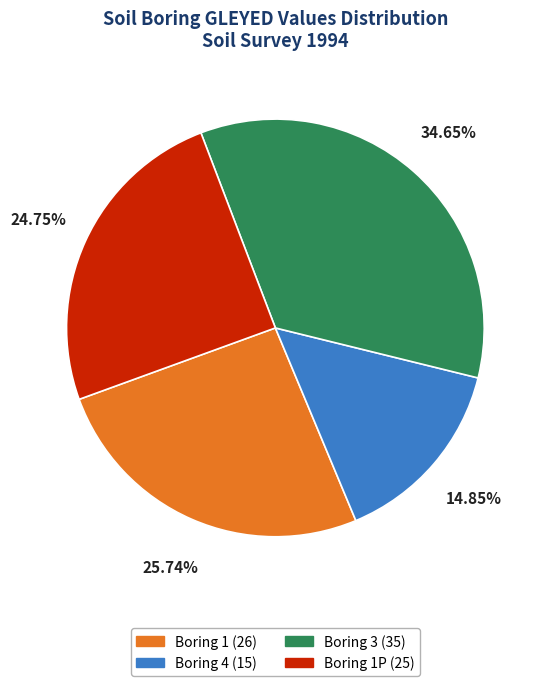

Is there a majority slice in this chart?

No